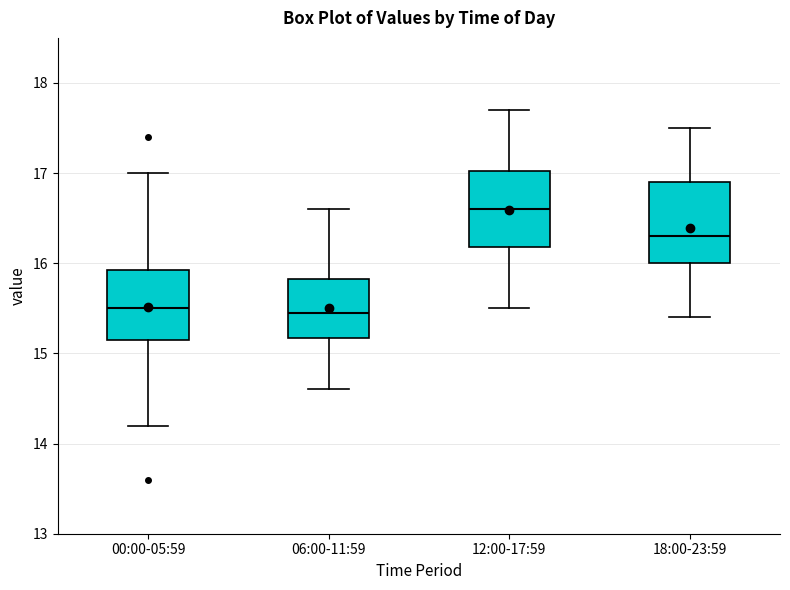

Which box has the highest median line?

12:00-17:59